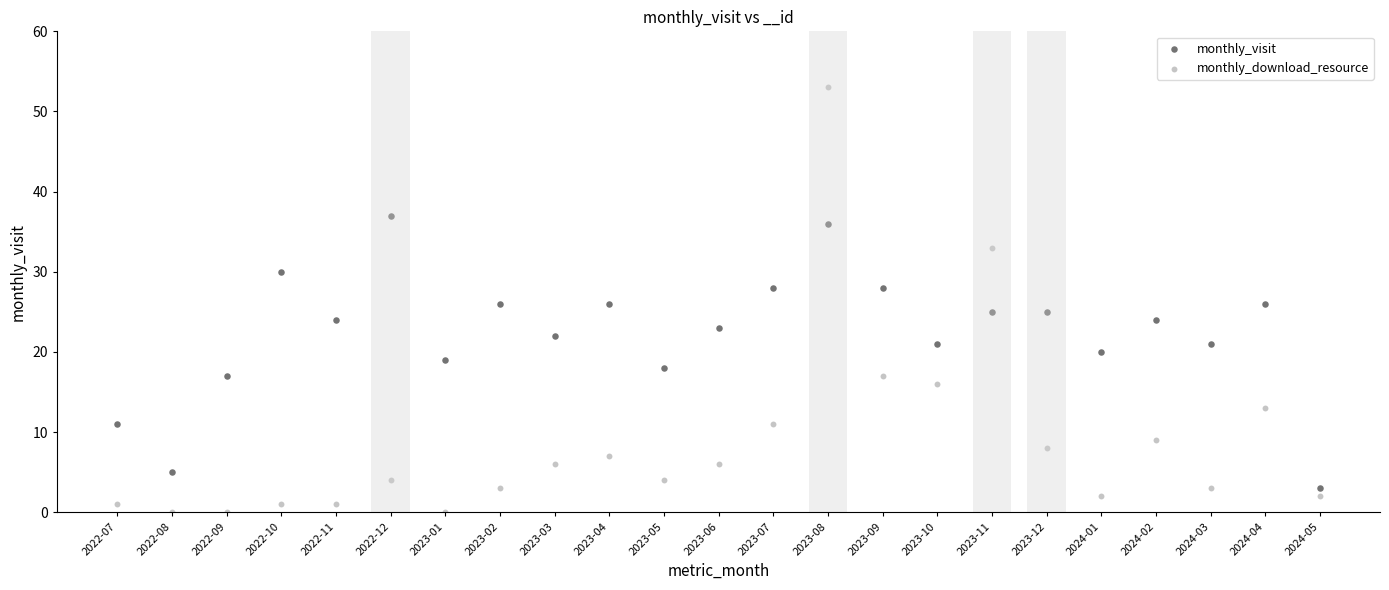

Which series contains the lowest Y value?

monthly_download_resource